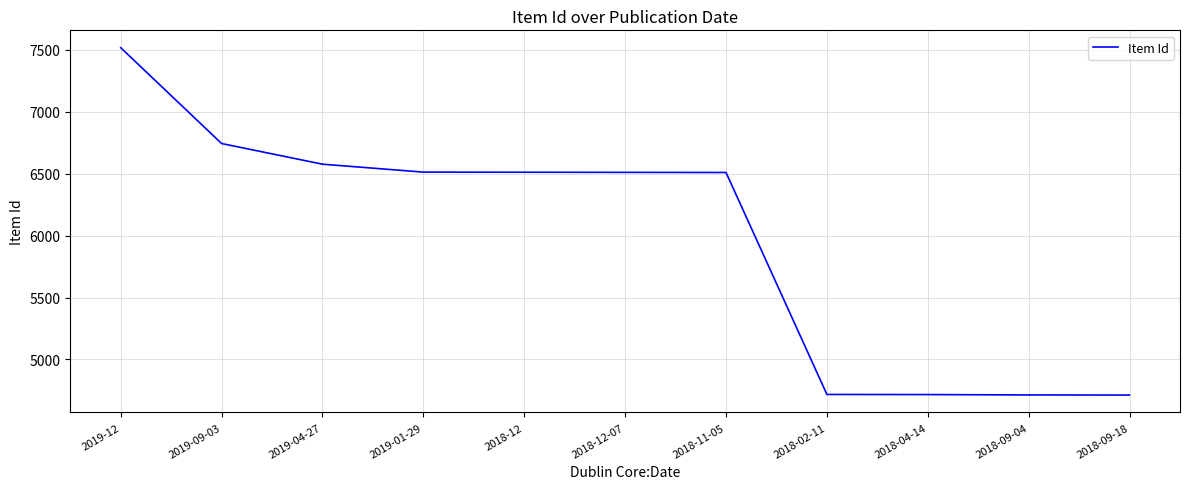

Approximately how many times larger is the value at 2018-09-04 compared to 2018-04-14?

1.0